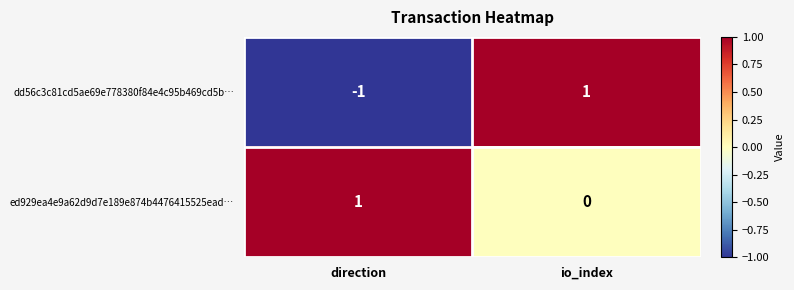

Is it true that ed929ea4e9a62d9d7e189e874b4476415525ead… equals 0 at direction?

False